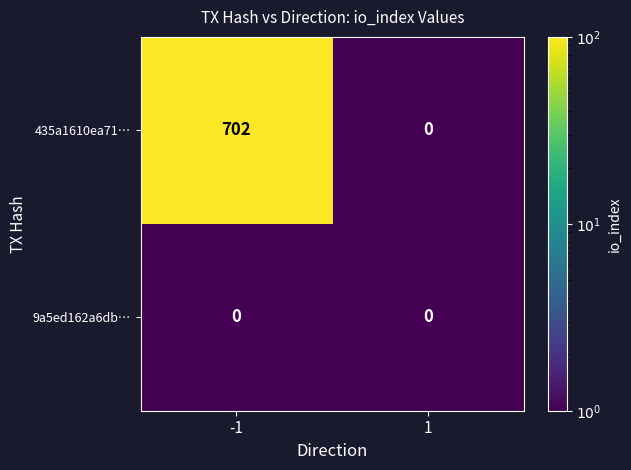

Which label corresponds to the largest value in the chart?

-1